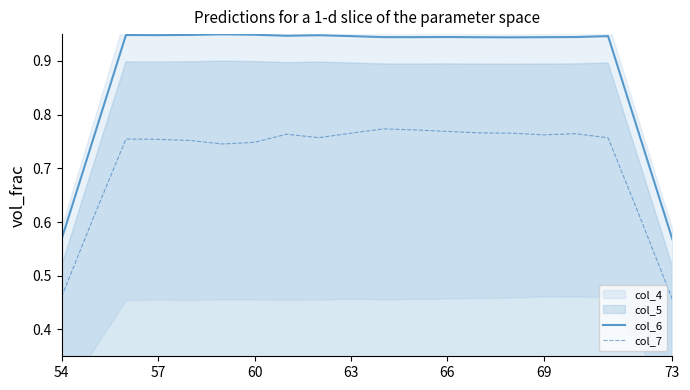

True or false: col_6 has a value of 1.3 at 63.

False